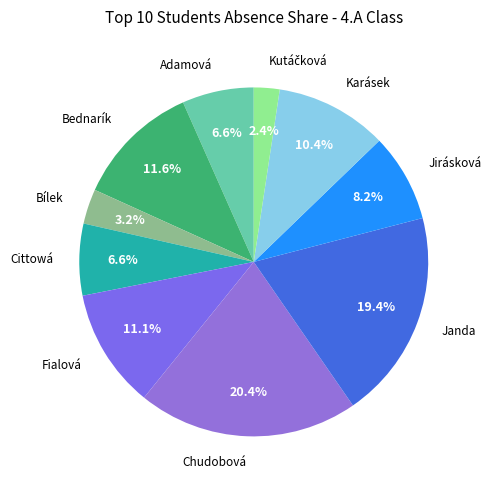

How many slices are in this pie chart?

10